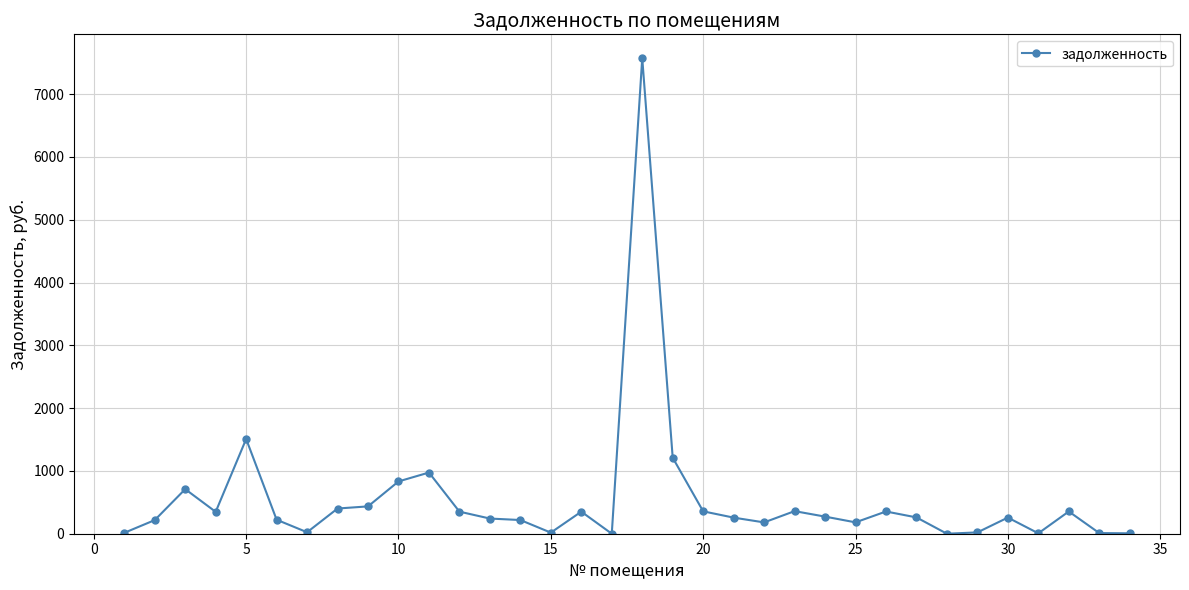

True or false: there are more than 2 points higher than both neighbors.

True